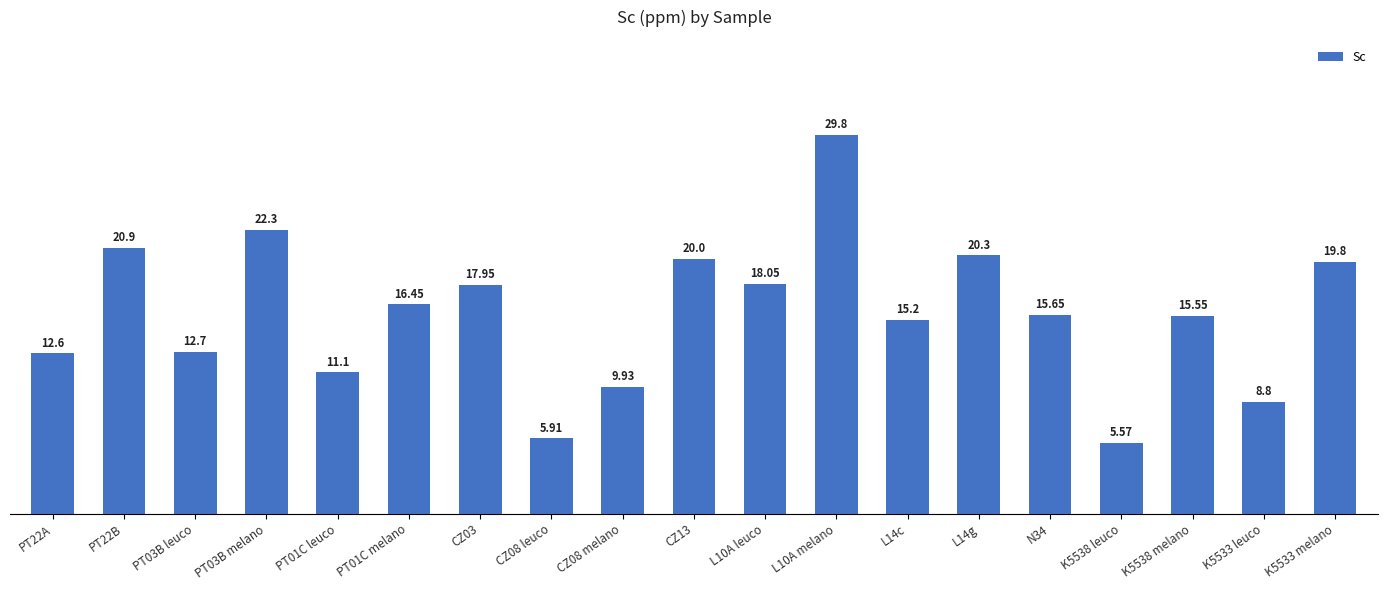

Rank the categories by value from highest to lowest.

L10A melano, PT03B melano, PT22B, L14g, CZ13, K5533 melano, L10A leuco, CZ03, PT01C melano, N34, K5538 melano, L14c, PT03B leuco, PT22A, PT01C leuco, CZ08 melano, K5533 leuco, CZ08 leuco, K5538 leuco